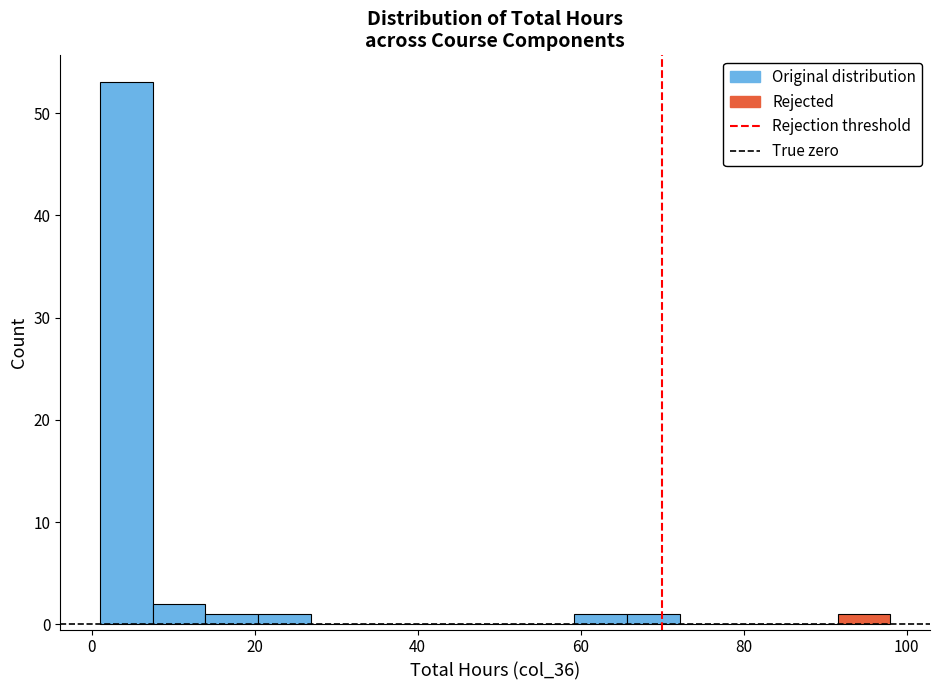

Around what value on the x-axis is the tallest bar? Give the approximate position of its centre, as read against the axis.

4